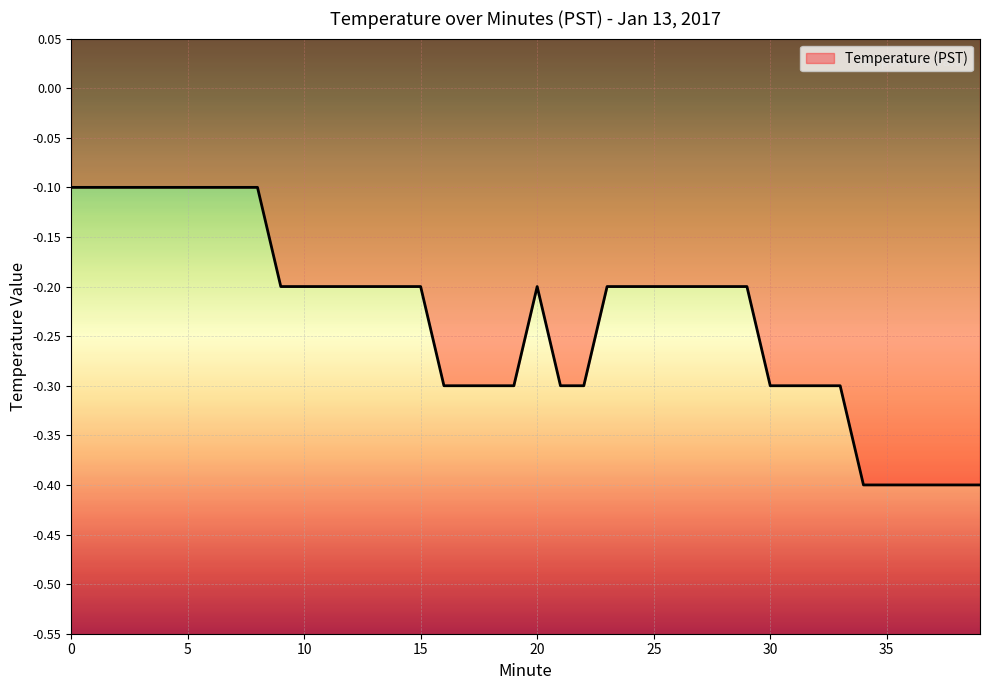

What is the sum of all values?

-9.3